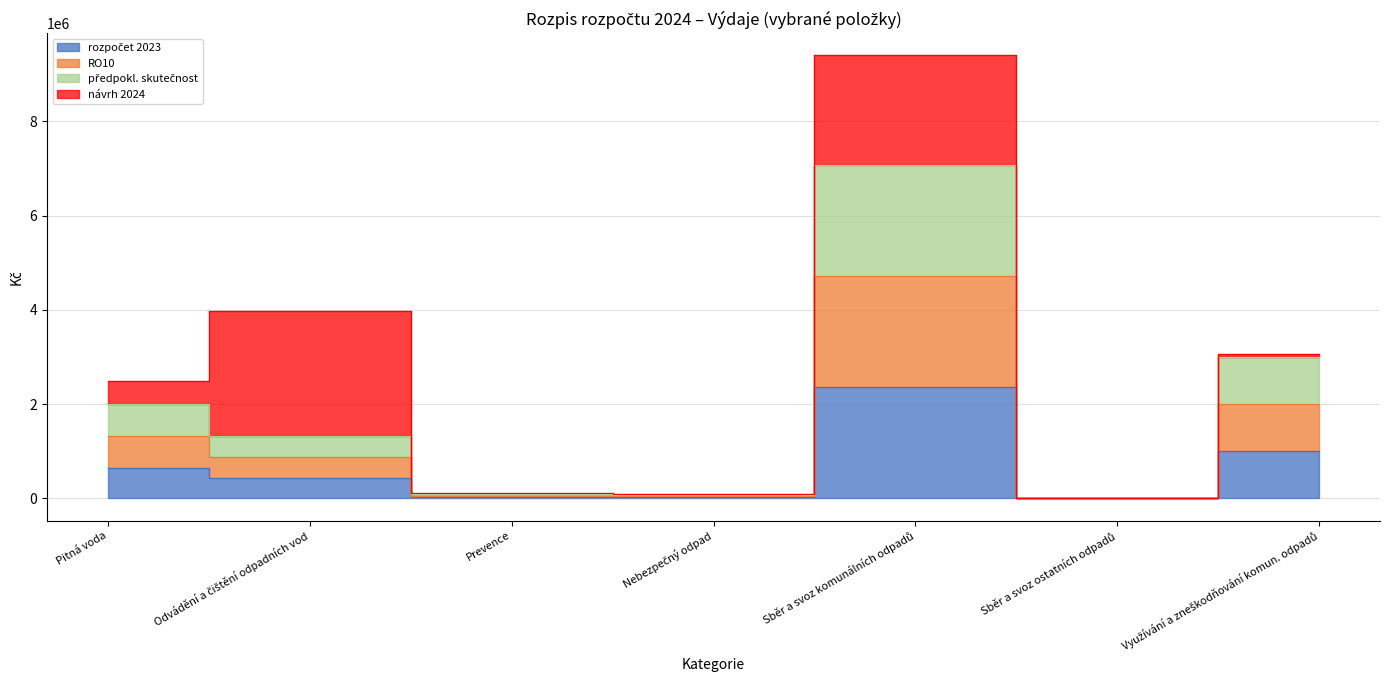

The rozpočet 2023 series shows 440000 at Odvádění a čištění odpadních vod. True or false?

True